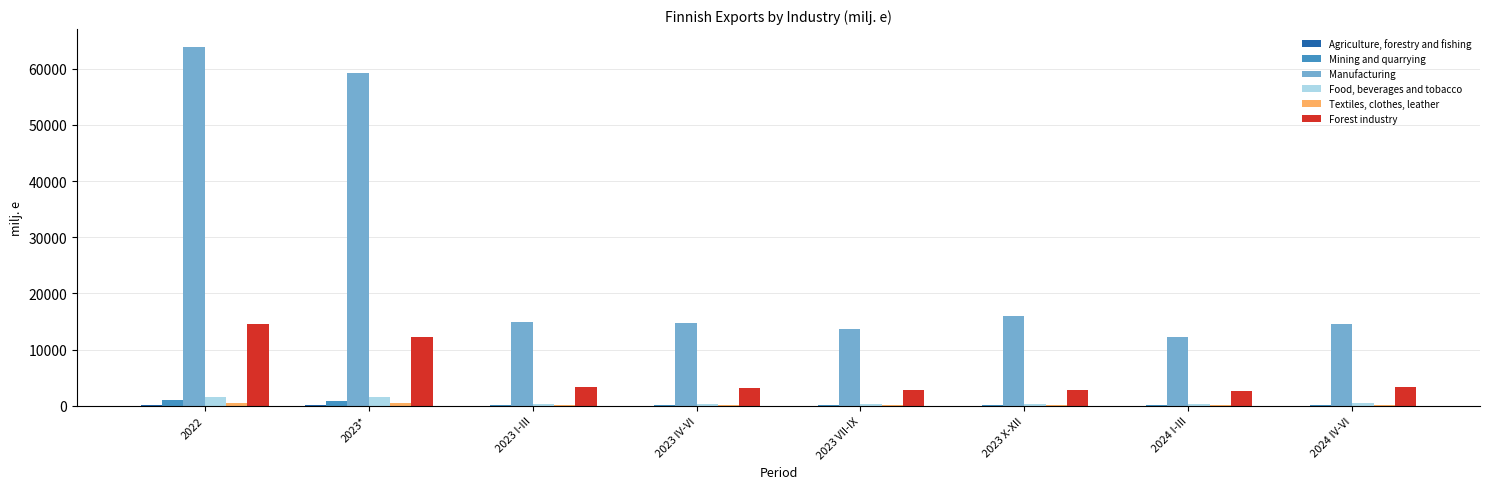

Which series has the largest total across all categories?

Manufacturing